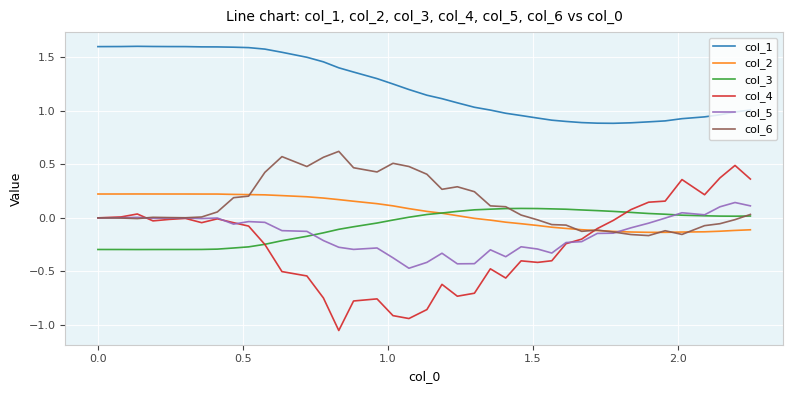

True or false: col_3 and col_1 intersect in this chart.

False